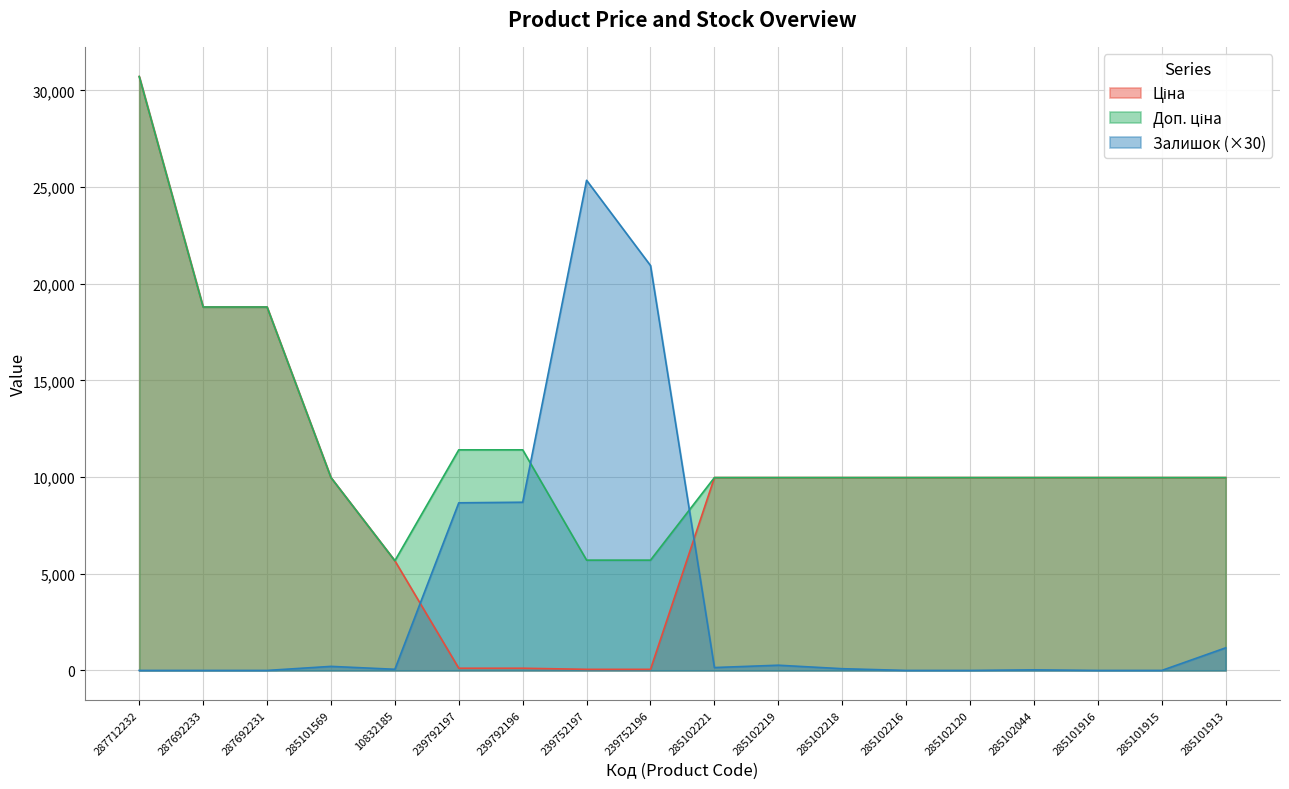

What are all the series names shown in the legend?

Ціна, Доп. ціна, Залишок